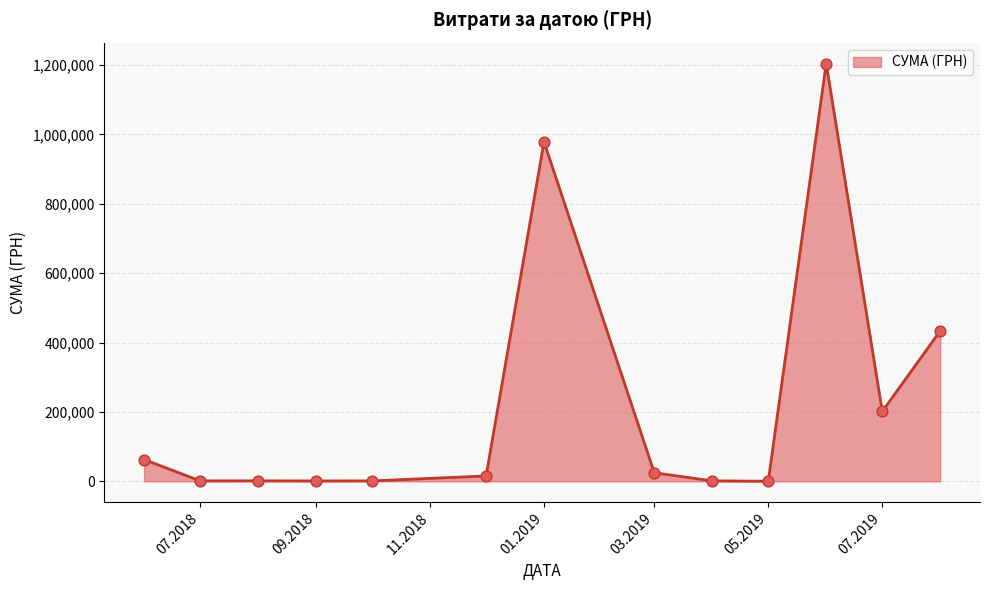

What is the maximum value shown in the chart?

1204251.0